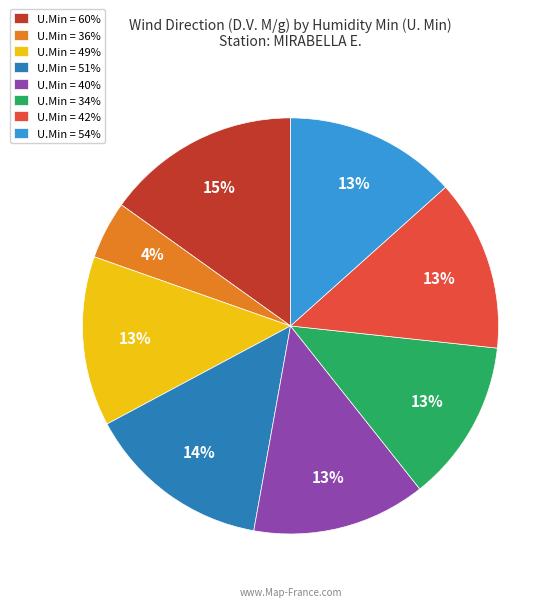

Which slice is the largest?

U.Min = 60%